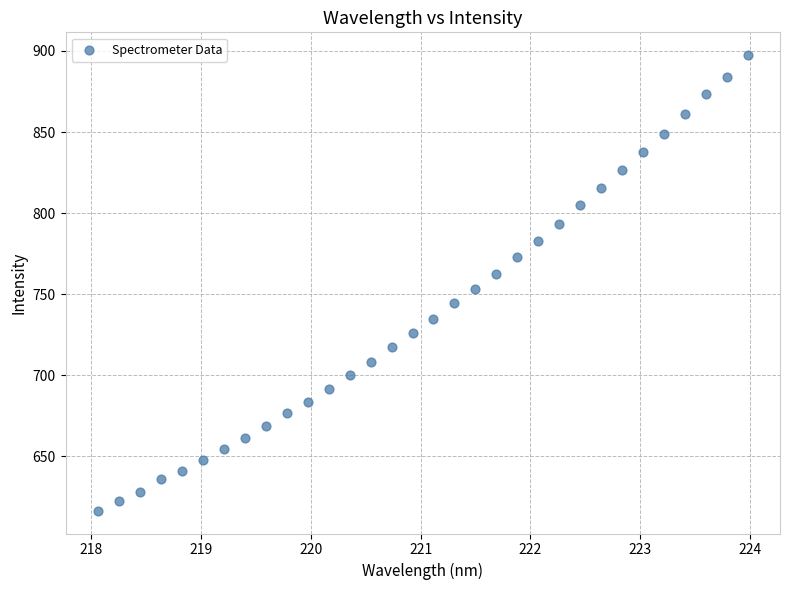

What is the range of Y values (max minus min)?

280.9